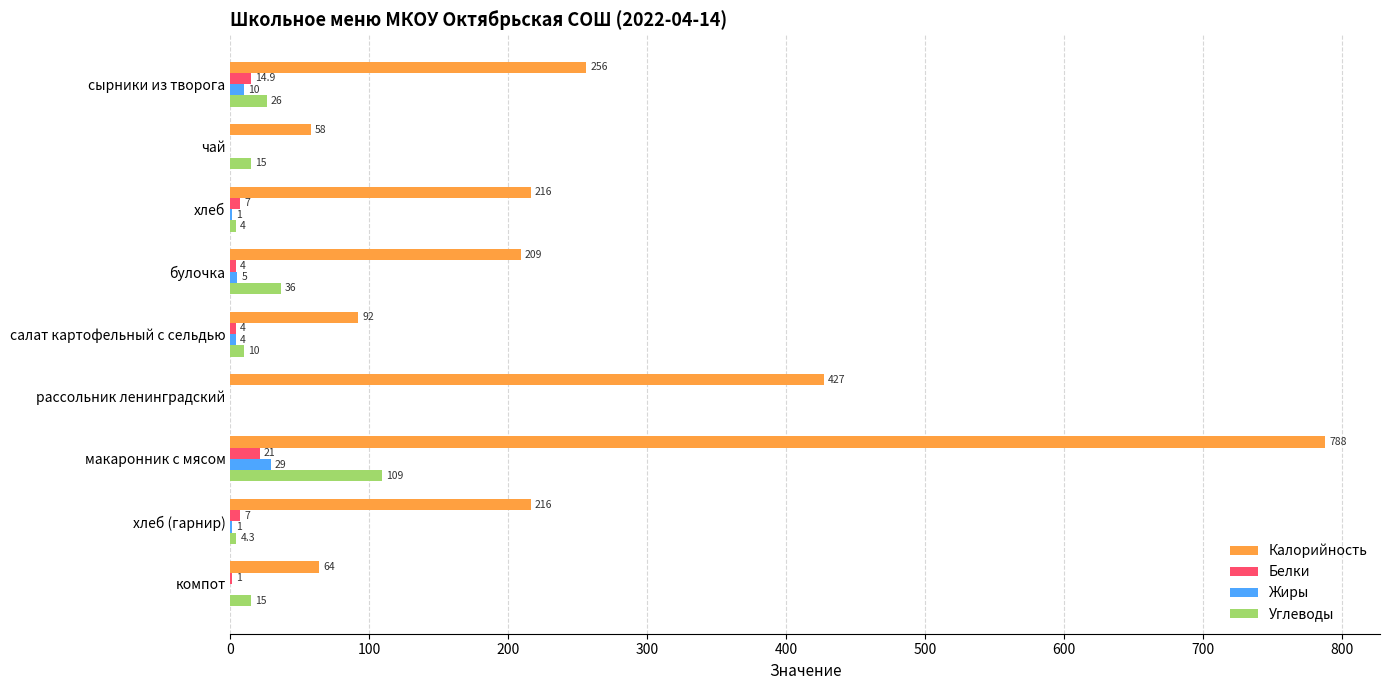

At which label is Жиры closest to 14?

сырники из творога